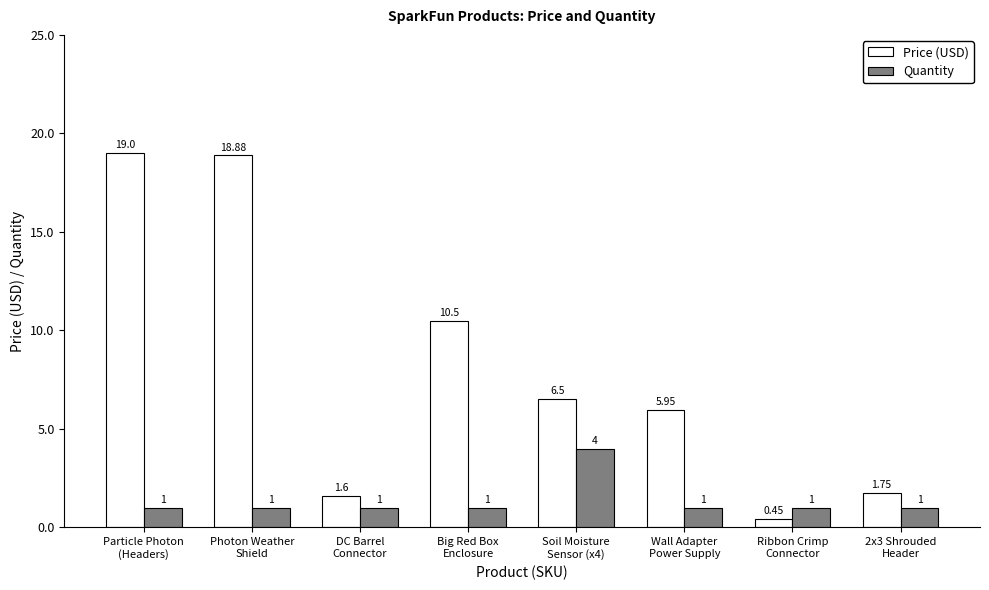

What is the difference between the maximum and minimum values in the Quantity series?

3.0